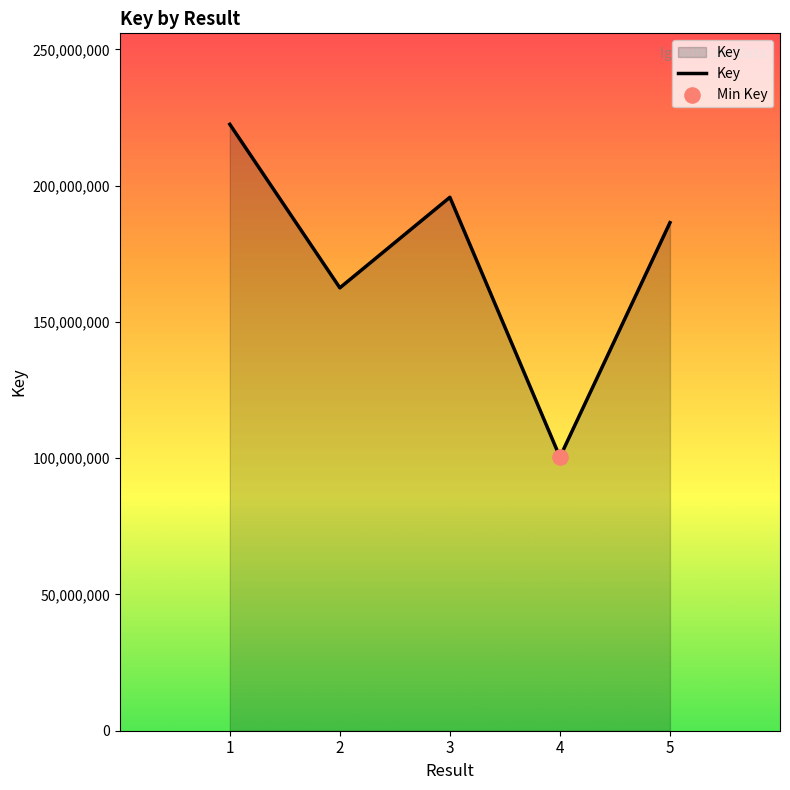

What is the change in value from 3 to 5?

-9300542